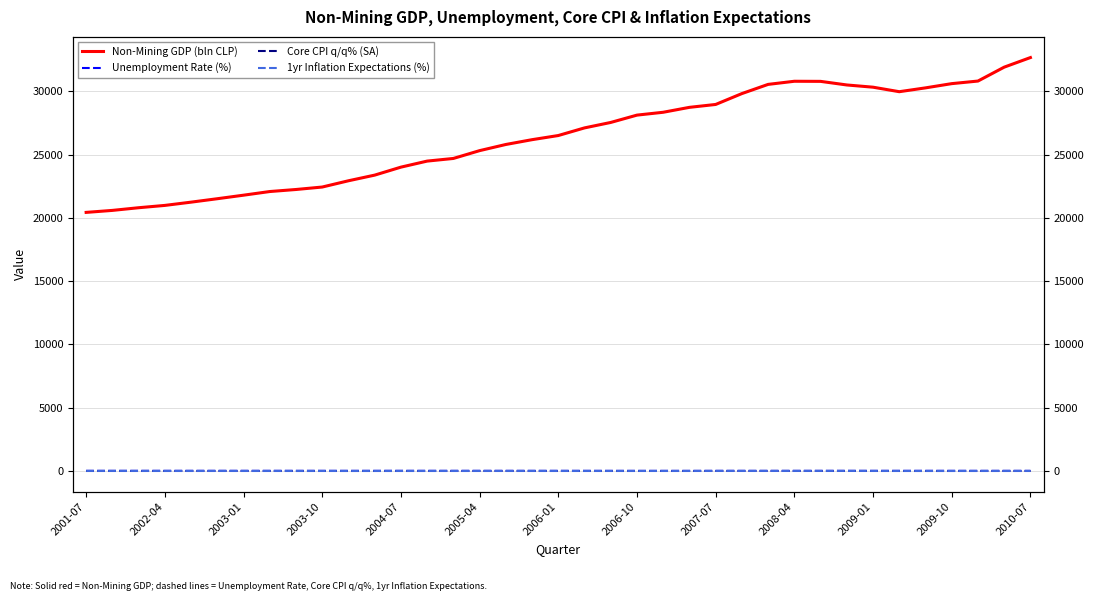

At how many categories does at least one series exceed 31807?

2